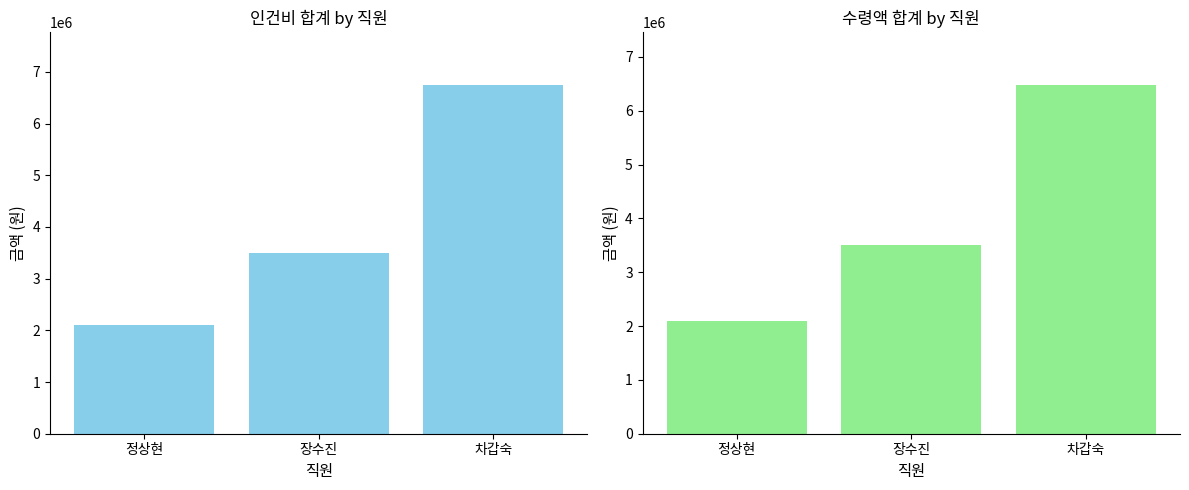

What is the average value of the 인건비 series?

4116667